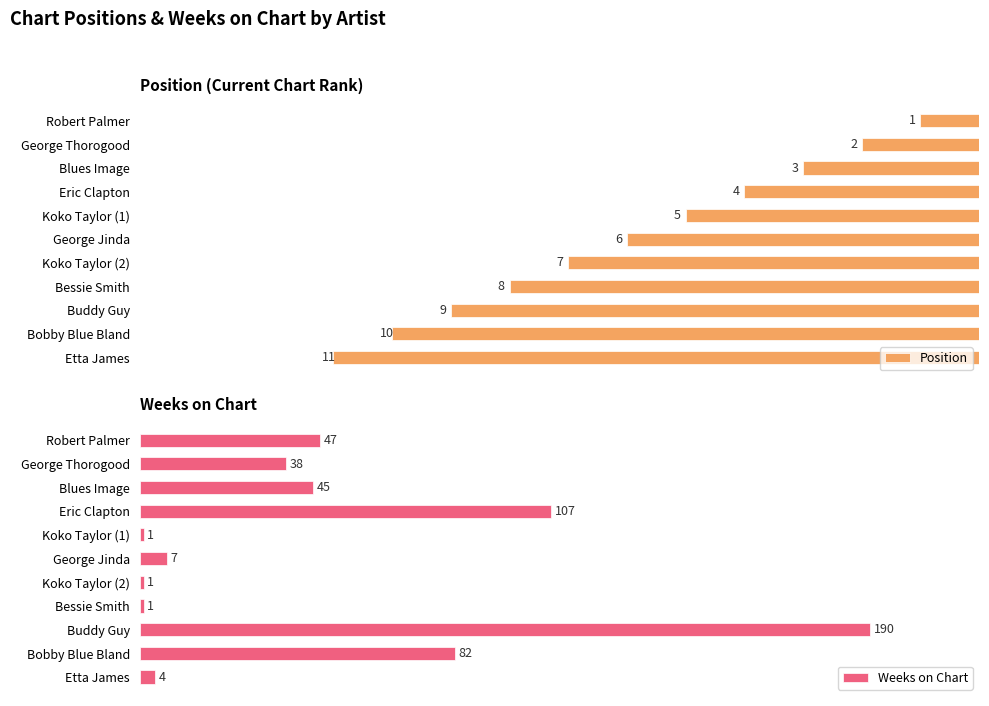

What is the difference between the second highest and second lowest values in the Weeks on Chart series?

106